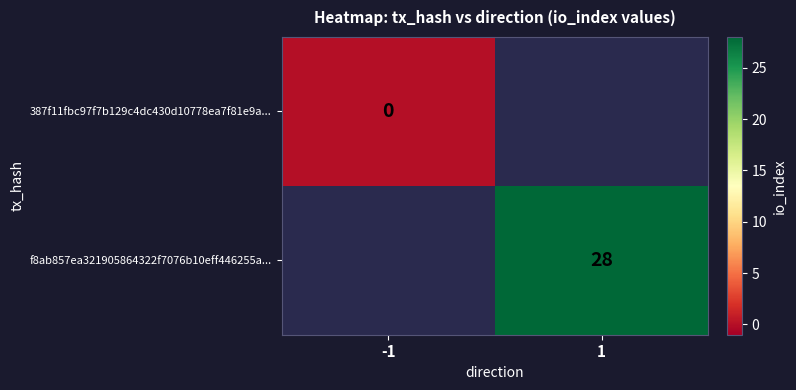

Is it true that f8ab857ea321905864322f7076b10eff446255a... equals 28 at 1?

True